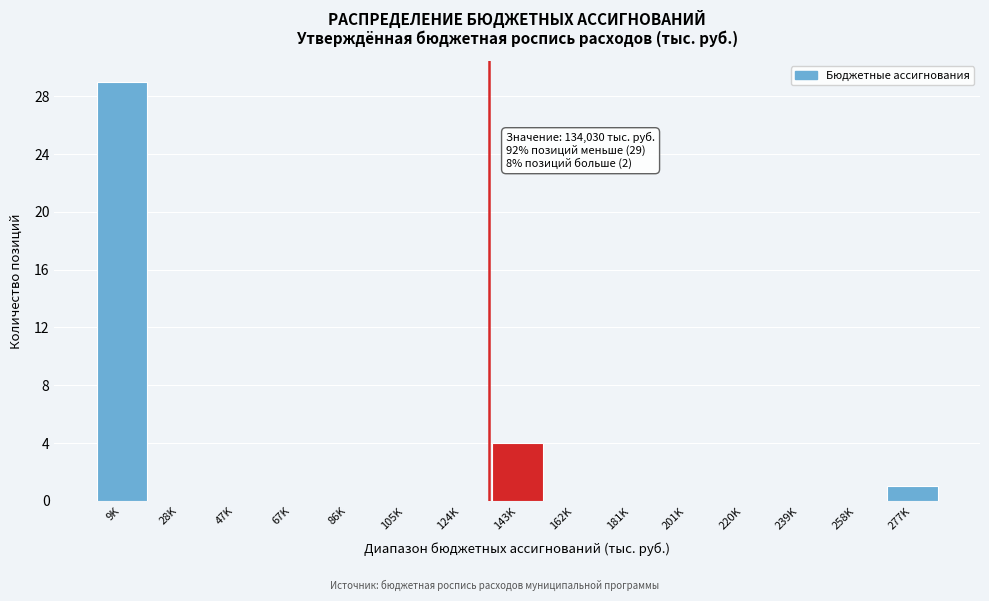

Reading left to right, what are all the values shown in this chart?

9K=29	28K=0	47K=0	67K=0	86K=0	105K=0	124K=0	143K=4	162K=0	181K=0	201K=0	220K=0	239K=0	258K=0	277K=1